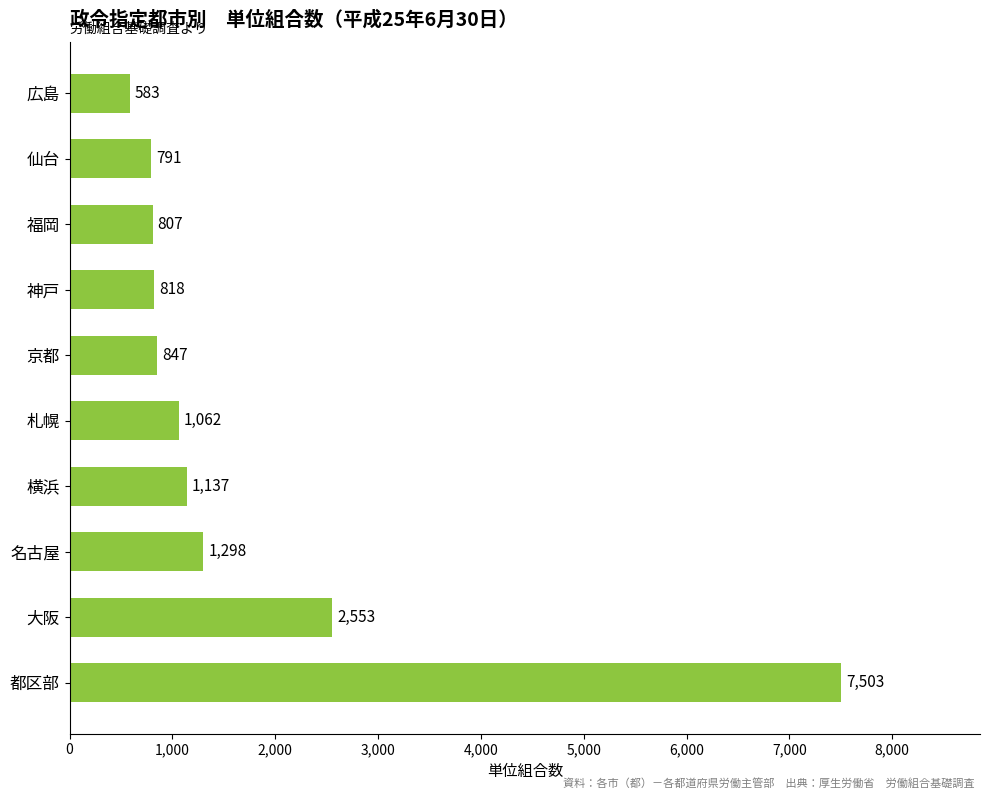

The value at 仙台 is 1086. True or false?

False